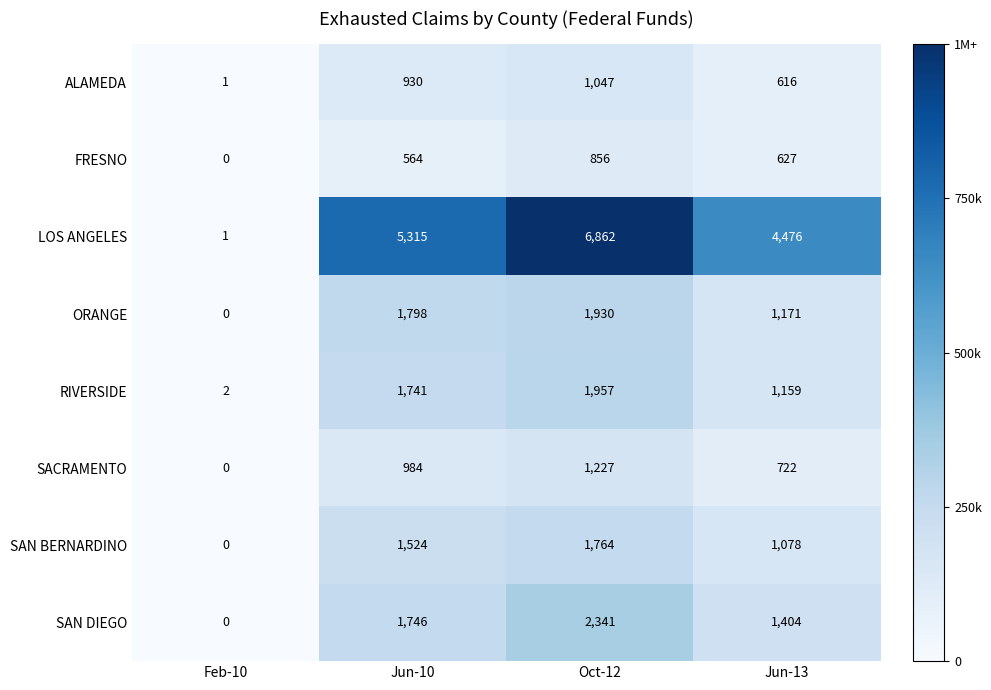

What is the average value of the ORANGE series?

1225